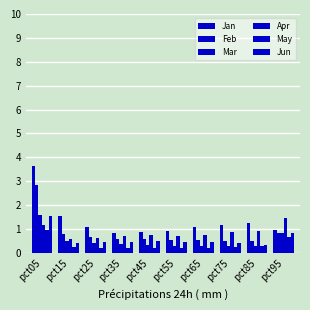

How many data points does each series have?

10